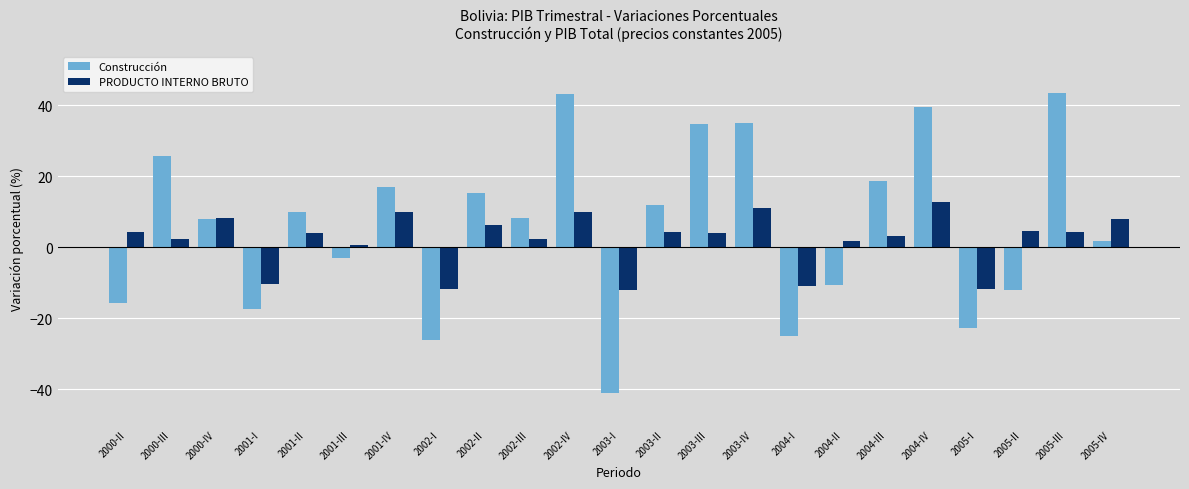

Where does the Construcción series first go above 8?

2000-III